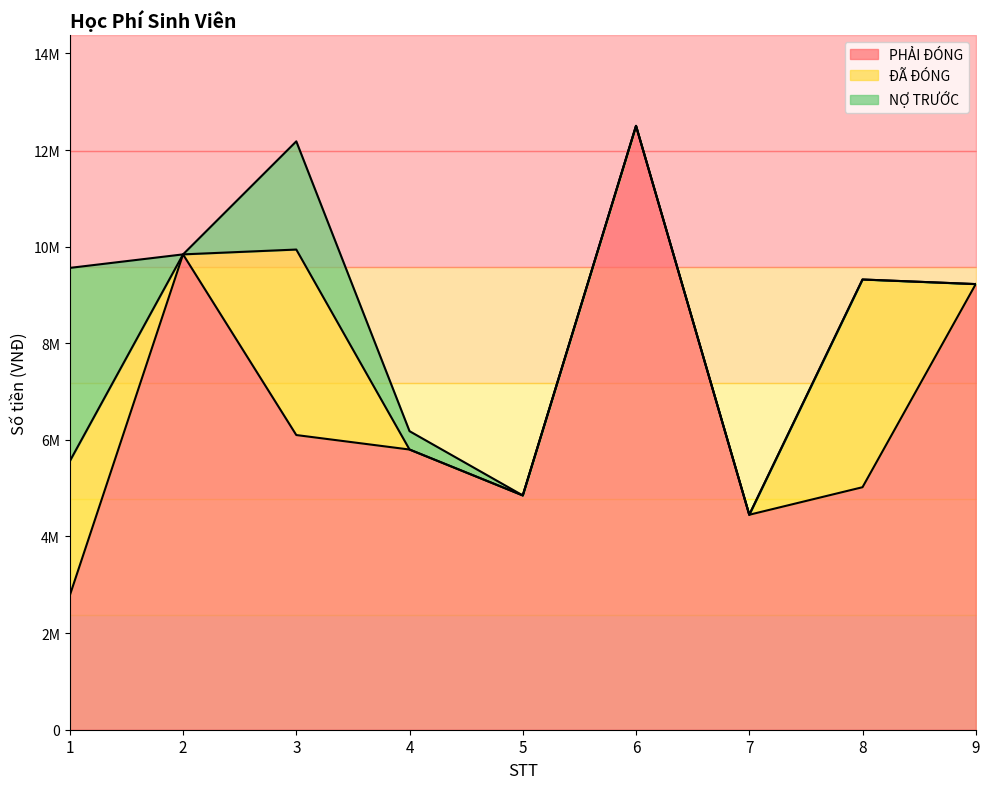

Which category has the lowest value in the PHẢI ĐÓNG series?

1